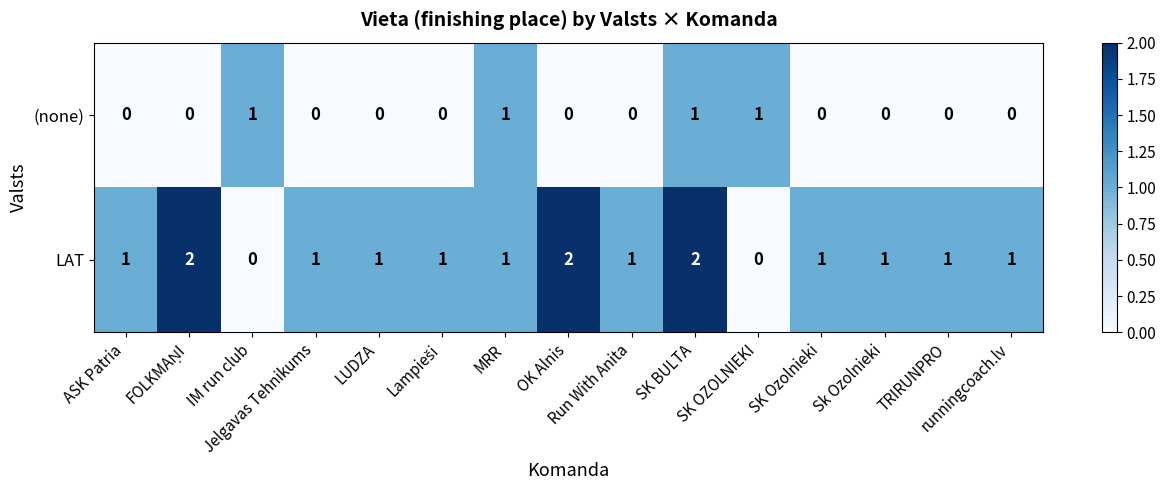

Count the (none) values in the range 0 to 1.

15